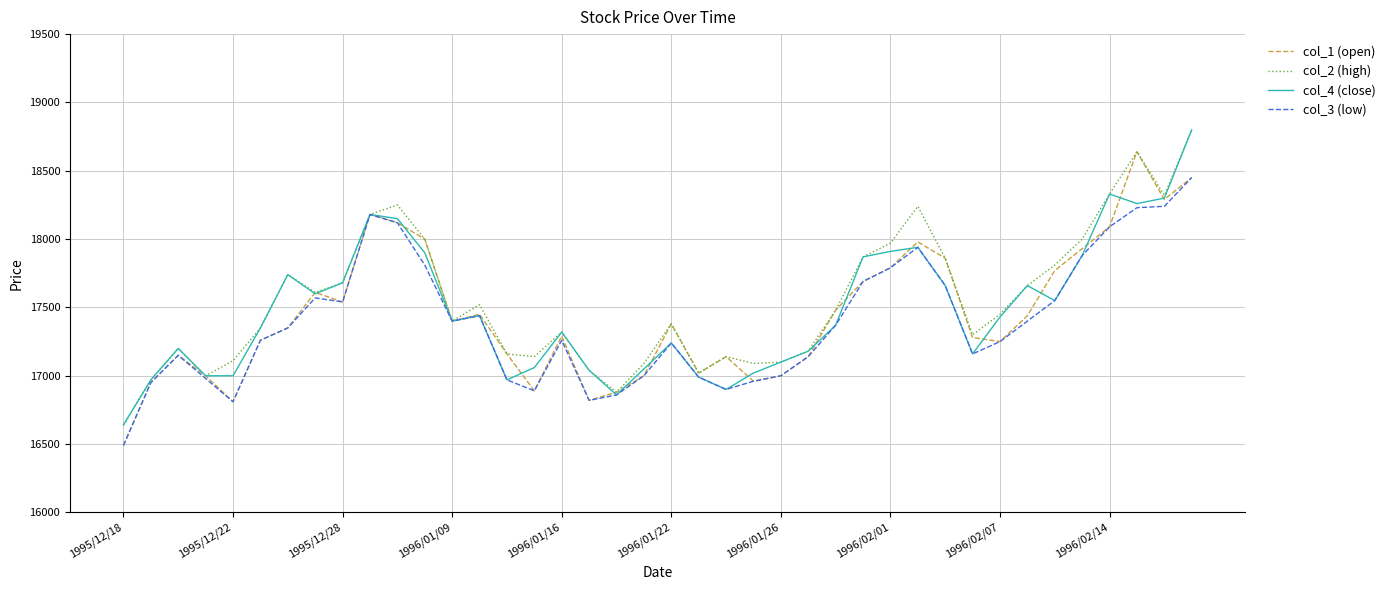

True or false: col_4 (close) has more than 1 points higher than both neighbors.

True